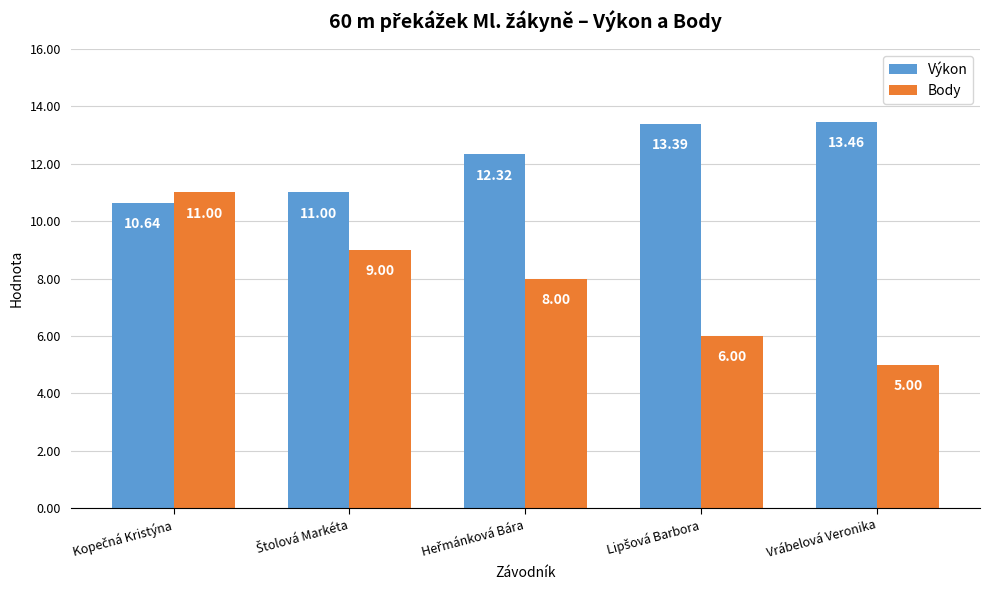

List the series in order of their peak value, highest first.

Výkon, Body